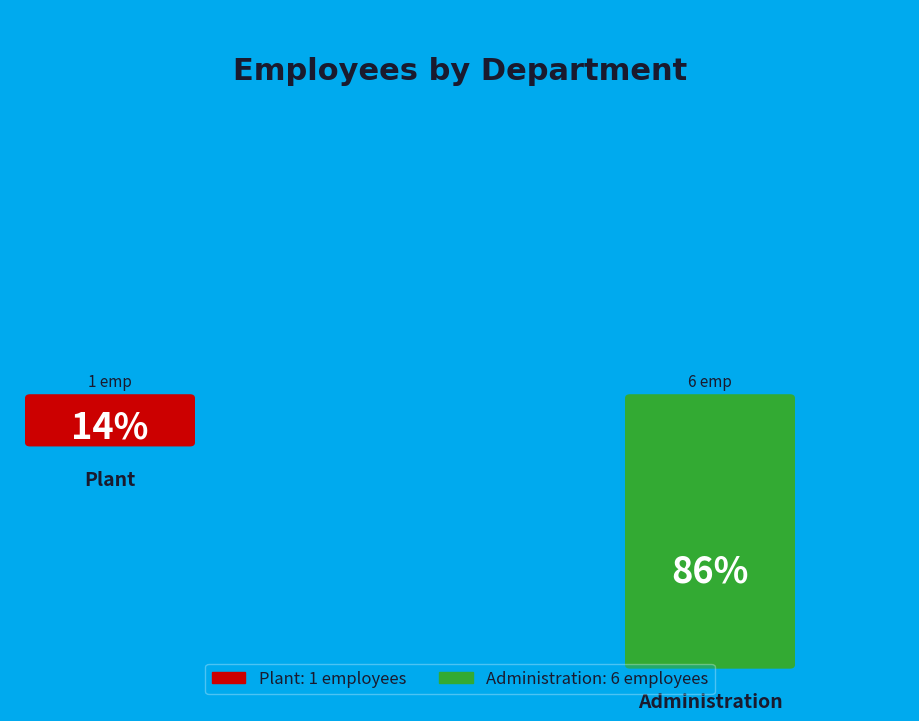

To the nearest percent, what is the average slice percentage?

50%